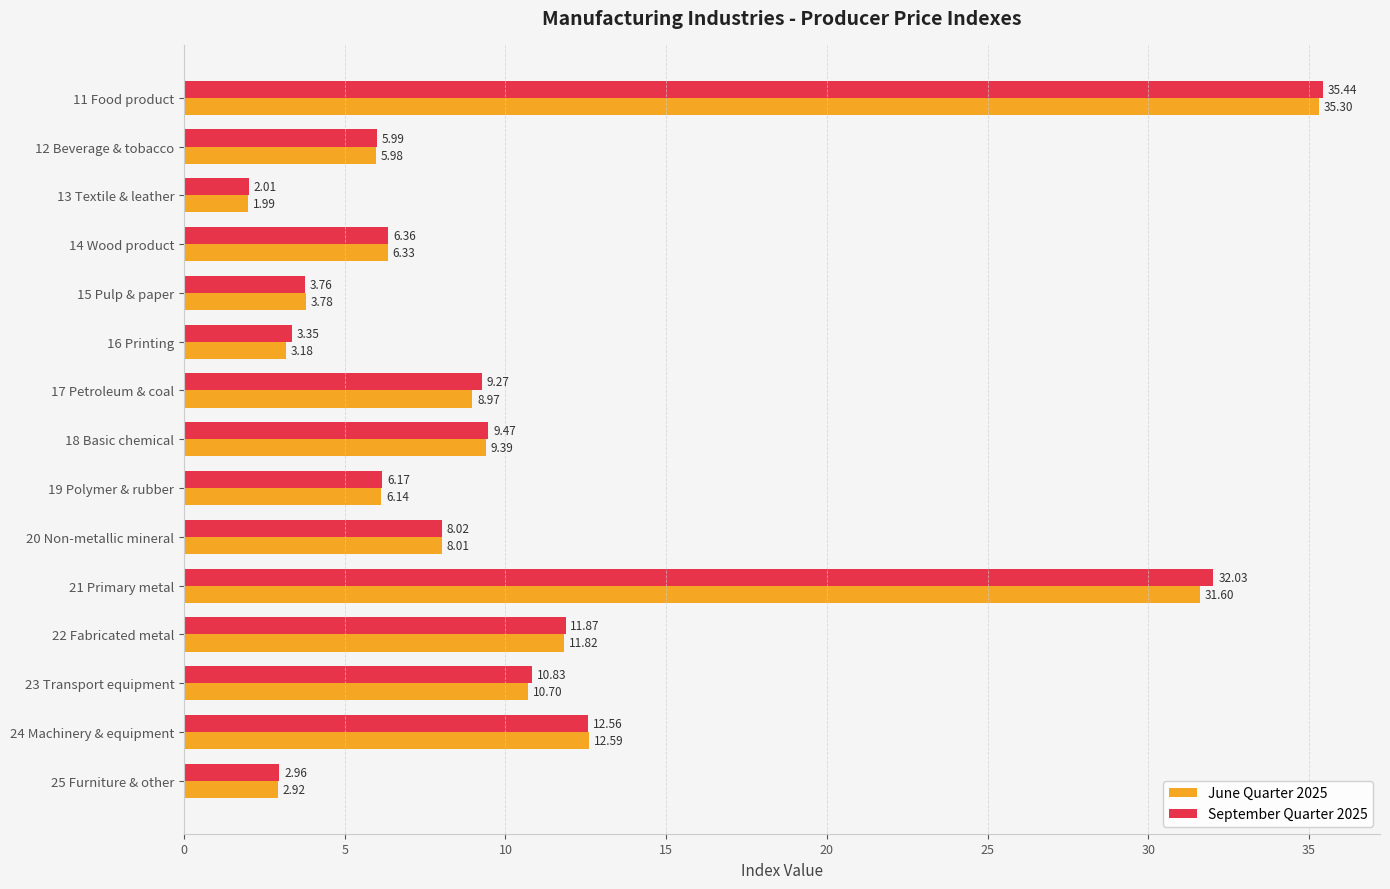

Rank the categories by June Quarter 2025 value from highest to lowest.

11 Food product, 21 Primary metal, 24 Machinery & equipment, 22 Fabricated metal, 23 Transport equipment, 18 Basic chemical, 17 Petroleum & coal, 20 Non-metallic mineral, 14 Wood product, 19 Polymer & rubber, 12 Beverage & tobacco, 15 Pulp & paper, 16 Printing, 25 Furniture & other, 13 Textile & leather